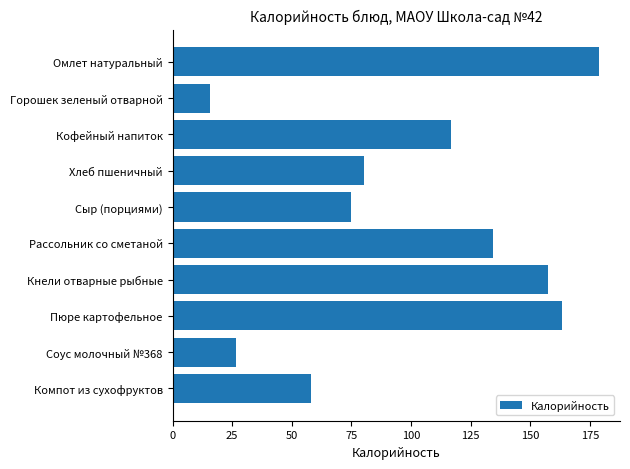

Reading top to bottom, what are all the values shown in this chart?

Омлет натуральный=178.7	Горошек зеленый отварной=15.5	Кофейный напиток=116.7	Хлеб пшеничный=80.4	Сыр (порциями)=75.0	Рассольник со сметаной=134.5	Кнели отварные рыбные=157.4	Пюре картофельное=163.3	Соус молочный №368=26.8	Компот из сухофруктов=58.1